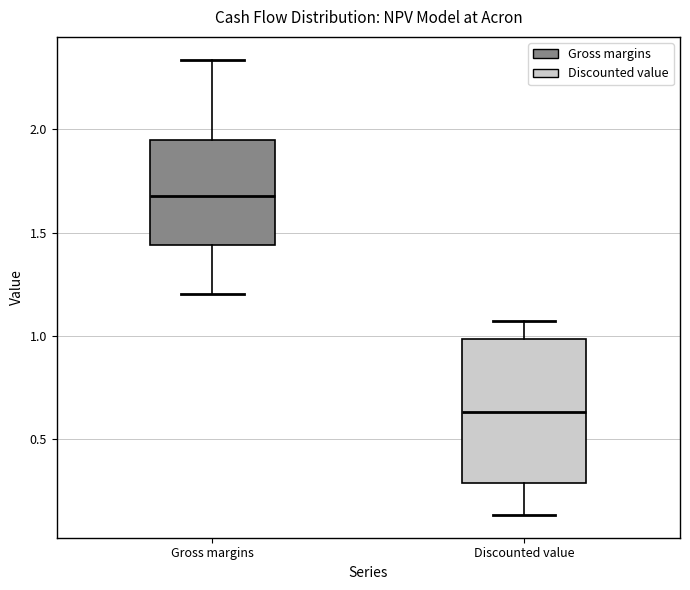

Comparing the boxes themselves (not the whiskers), which one is the tallest?

Discounted value